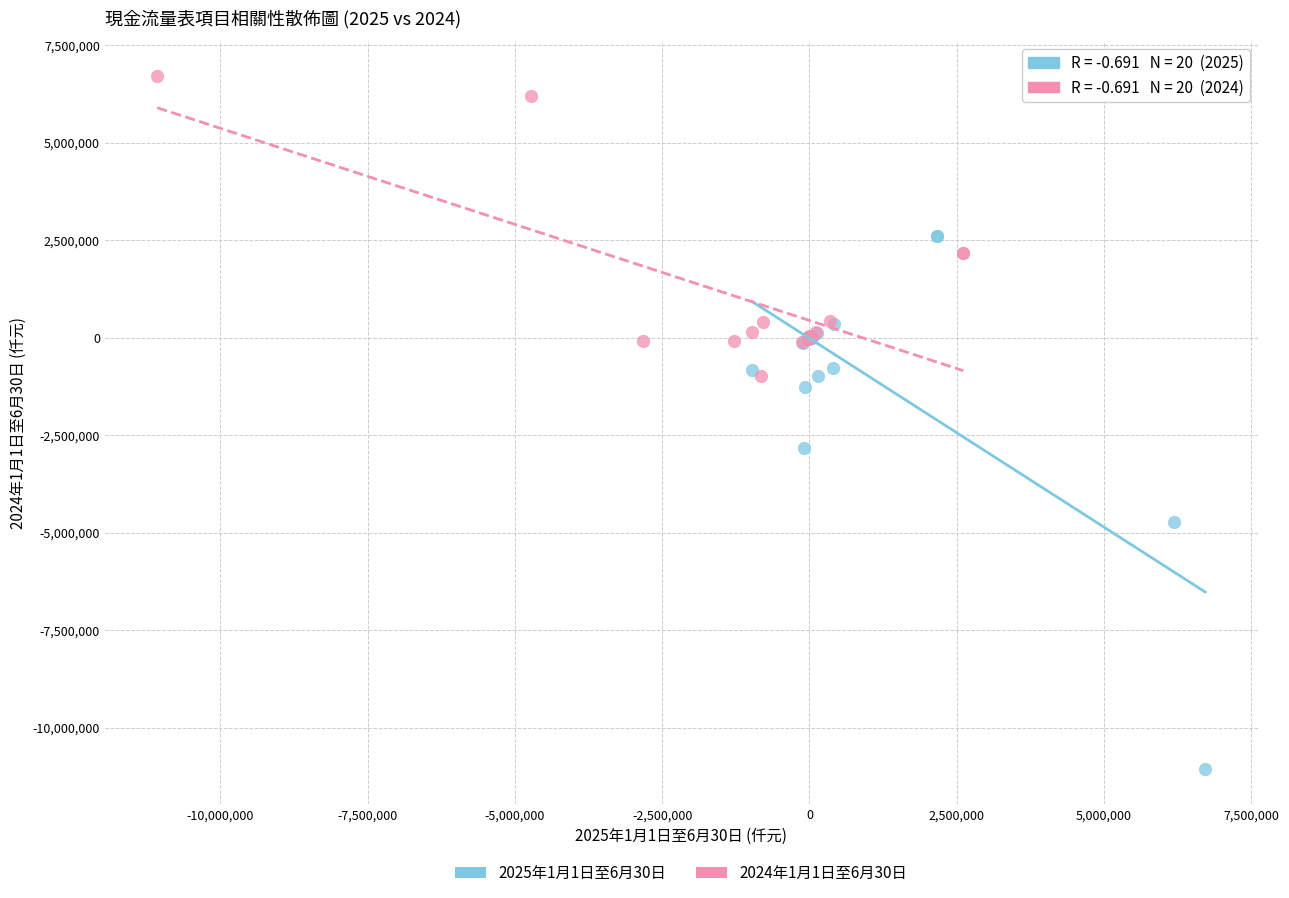

Which series contains the lowest Y value?

2025年1月1日至6月30日